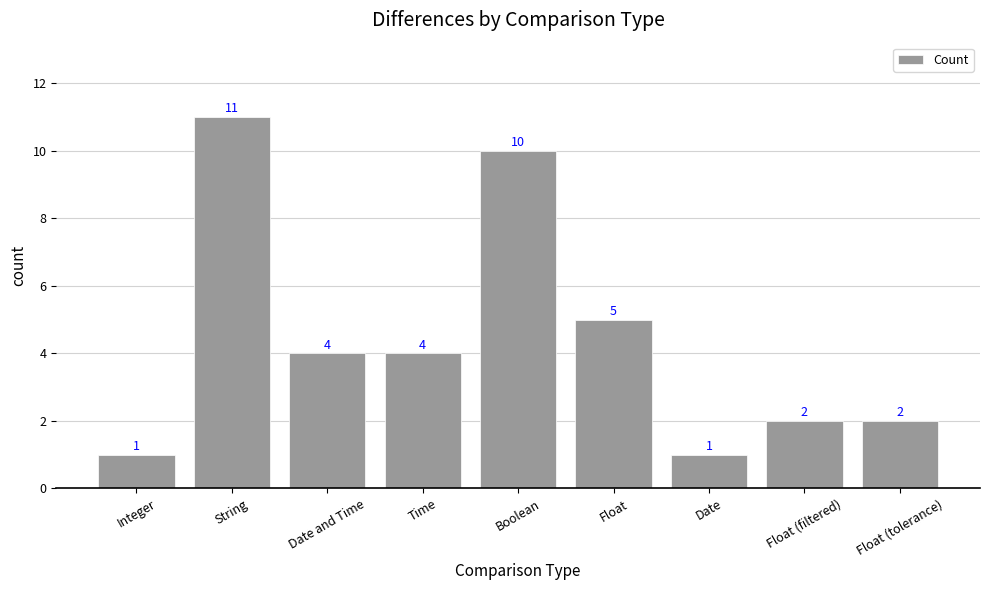

What is the value of the 2nd bar from the left?

11